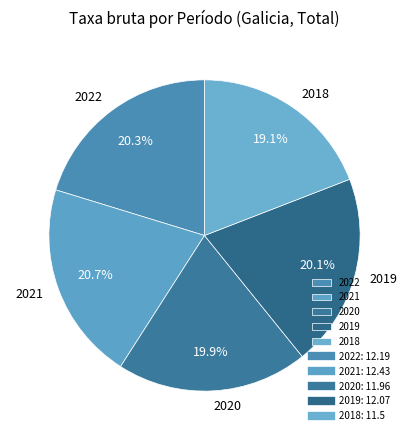

To the nearest percent, what portion does 2018 represent?

19%